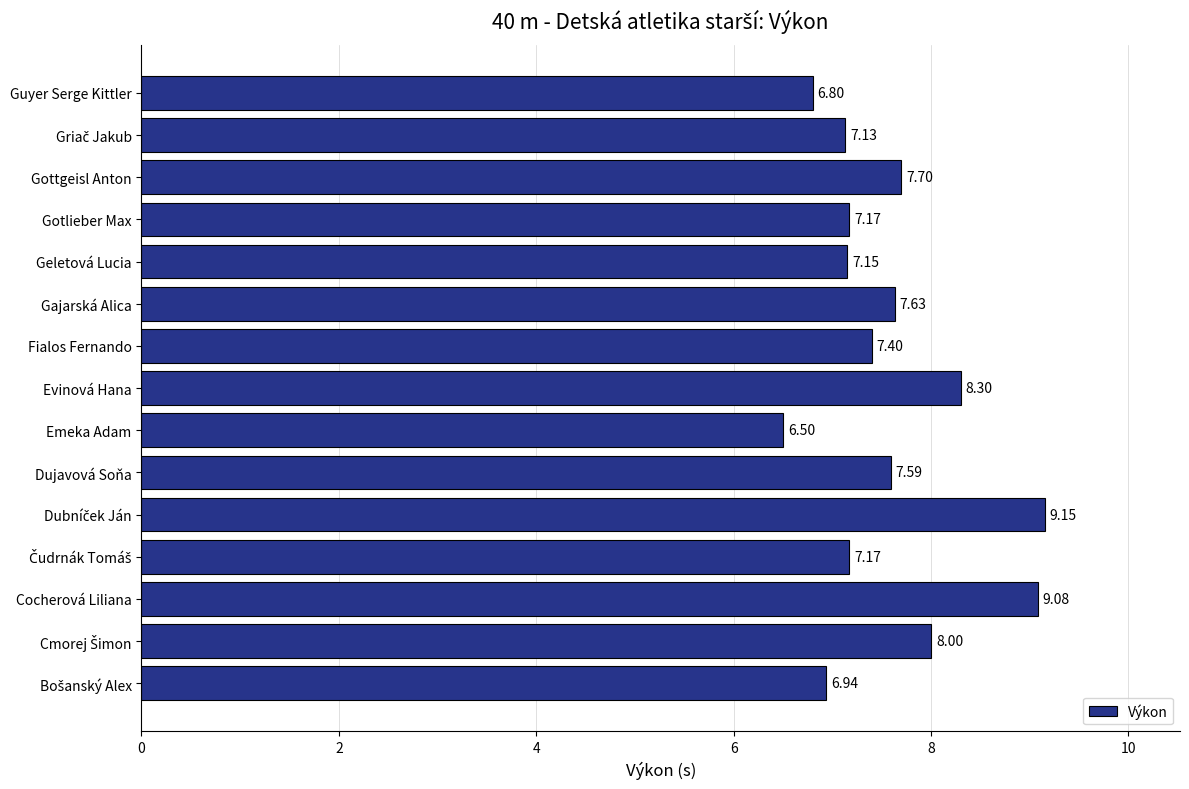

Which category has the lowest value across all series?

Emeka Adam